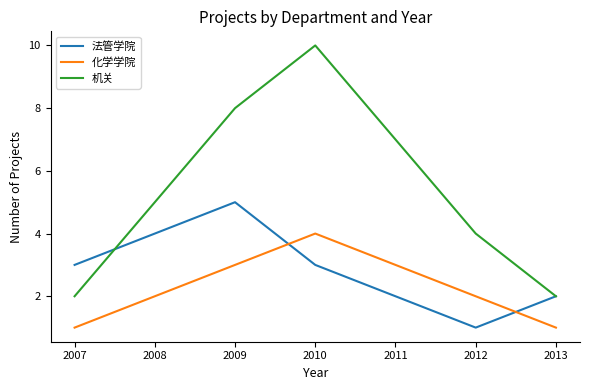

Reading left to right, transcribe all the data shown in this chart.

法管学院: 3	4	5	3	2	1	2
化学学院: 1	2	3	4	3	2	1
机关: 2	5	8	10	7	4	2